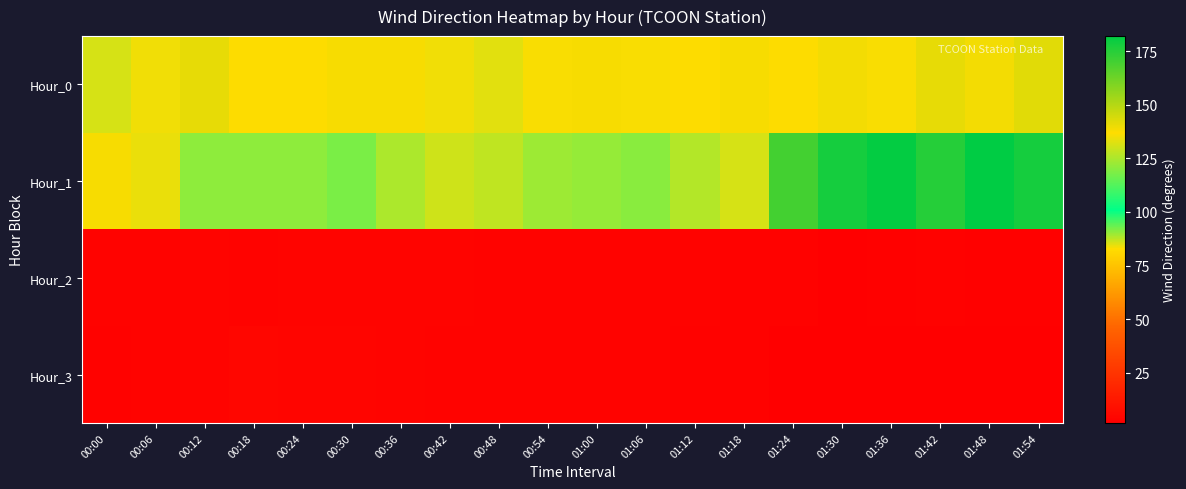

What is the total value across all series at 01:12?

269.0